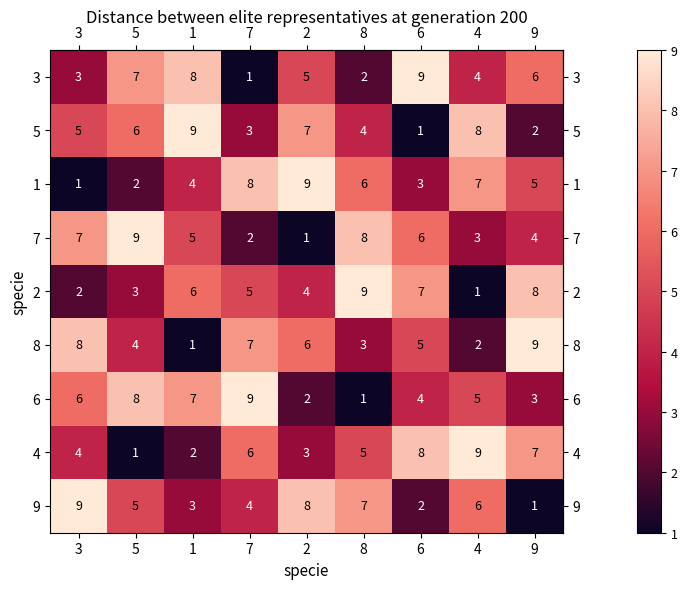

Rank the categories by 9 value from lowest to highest.

9, 6, 1, 7, 5, 4, 8, 2, 3